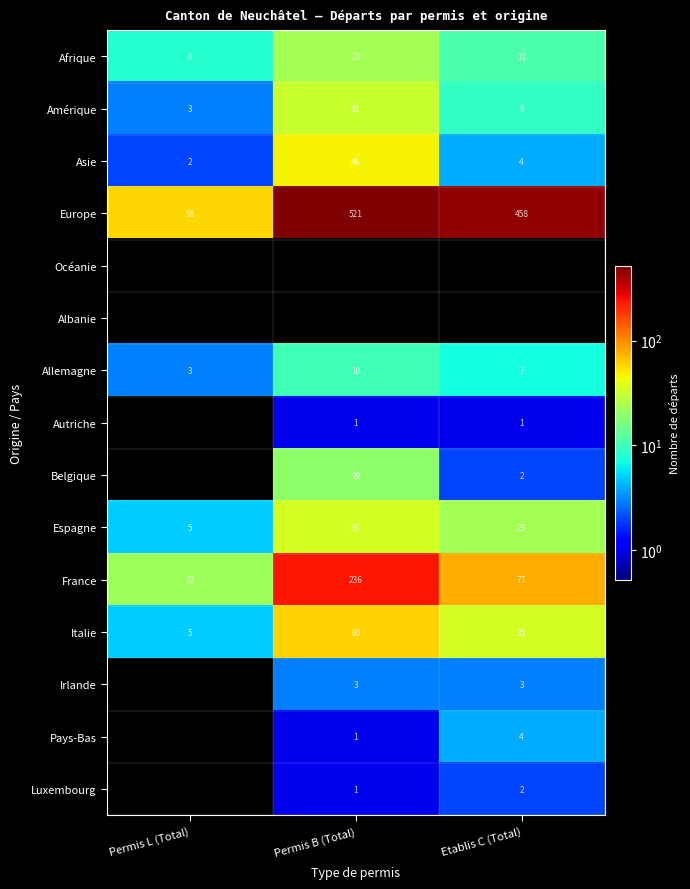

What is the difference between the Italie values at Permis B (Total) and Permis L (Total)?

55